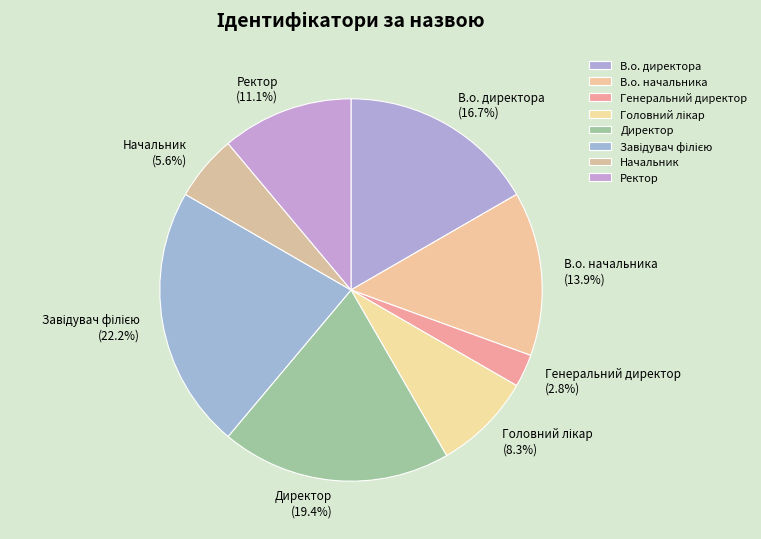

Do Ректор and Директор together represent more than half of the pie?

No